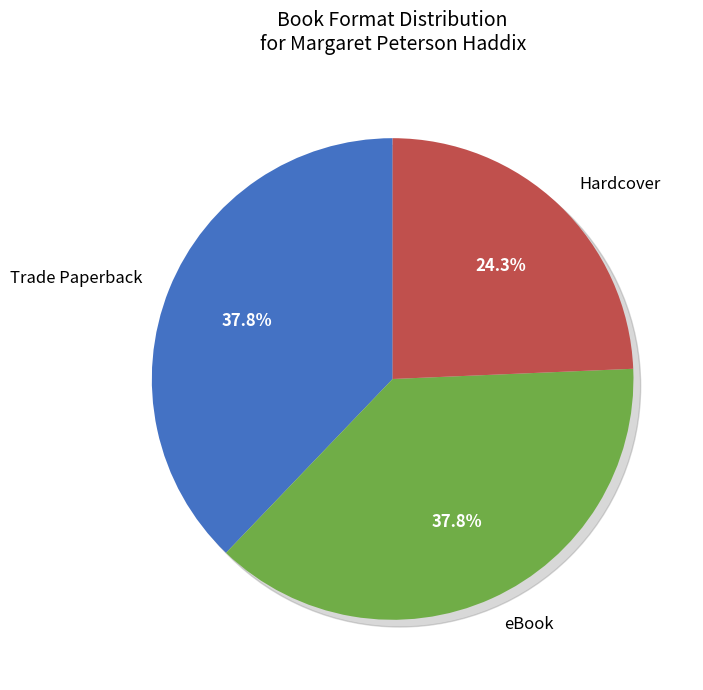

To the nearest percent, what percentage of the pie is eBook?

38%